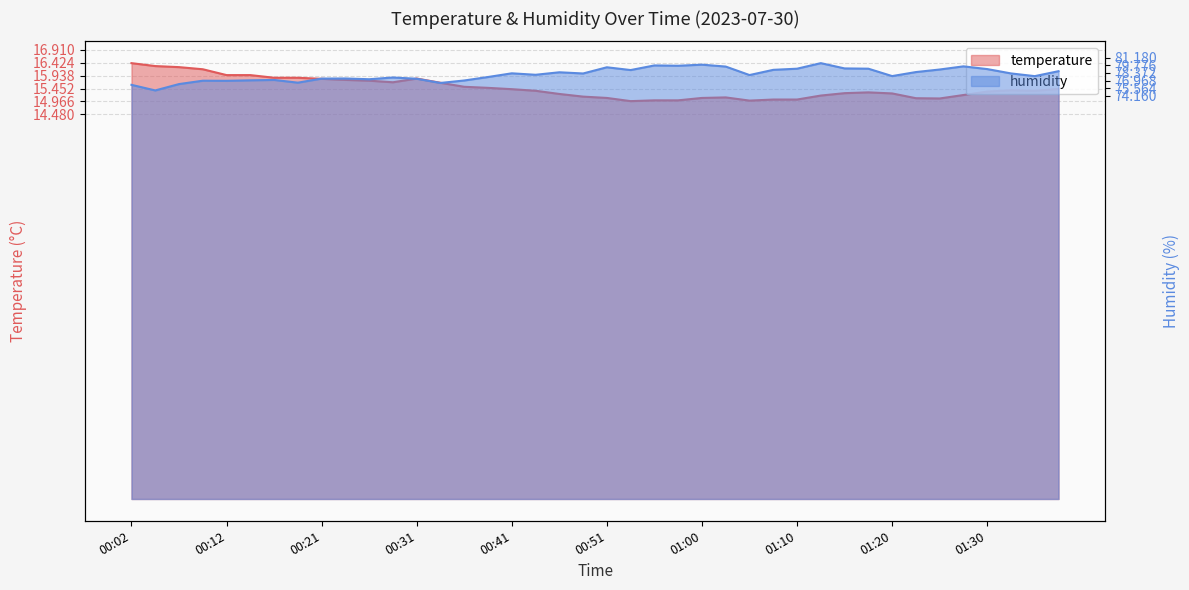

Where is humidity nearest to the value 77?

14